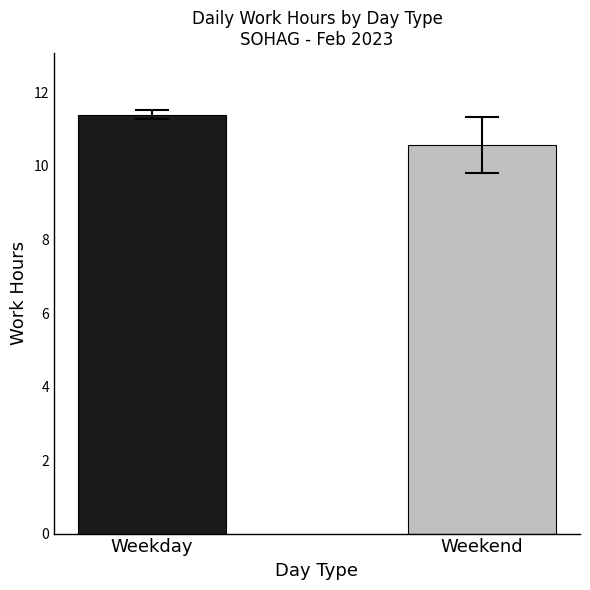

What is the value of the 1st bar from the left?

11.4